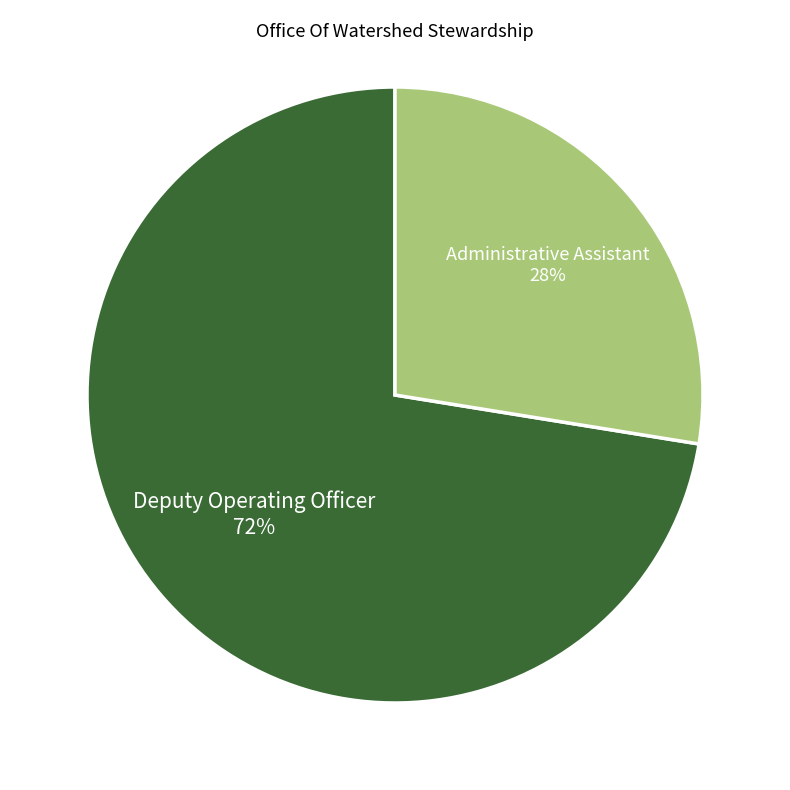

To the nearest percent, what is the average slice percentage?

50%